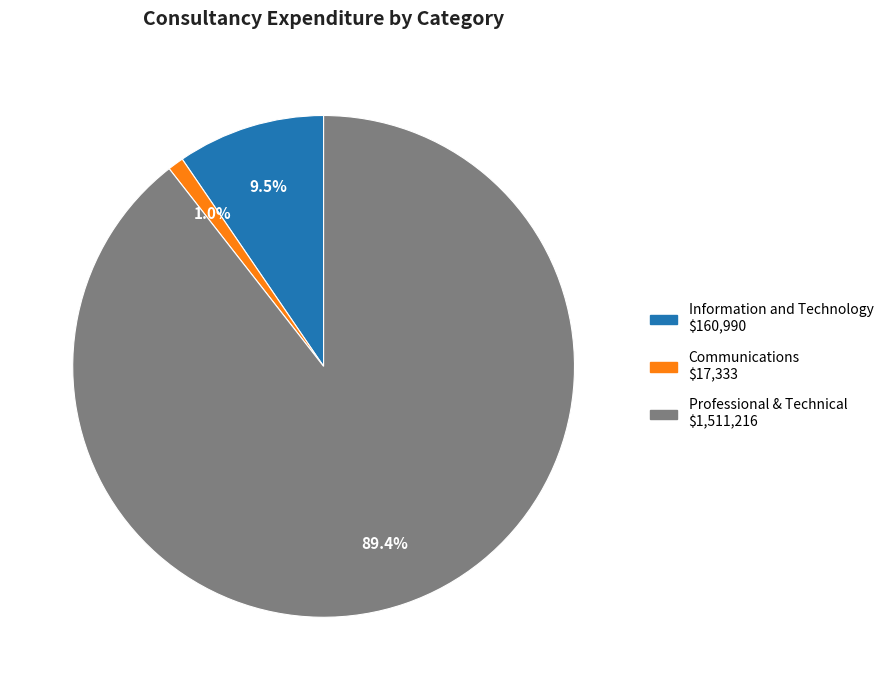

Which slice is the largest?

Professional & Technical